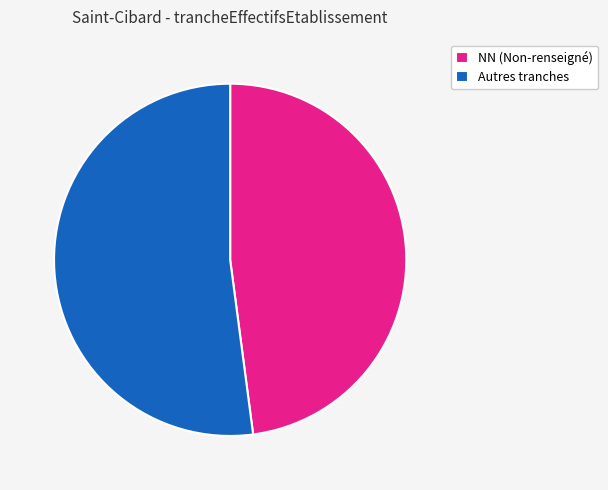

To the nearest percent, what is the average slice percentage?

50%